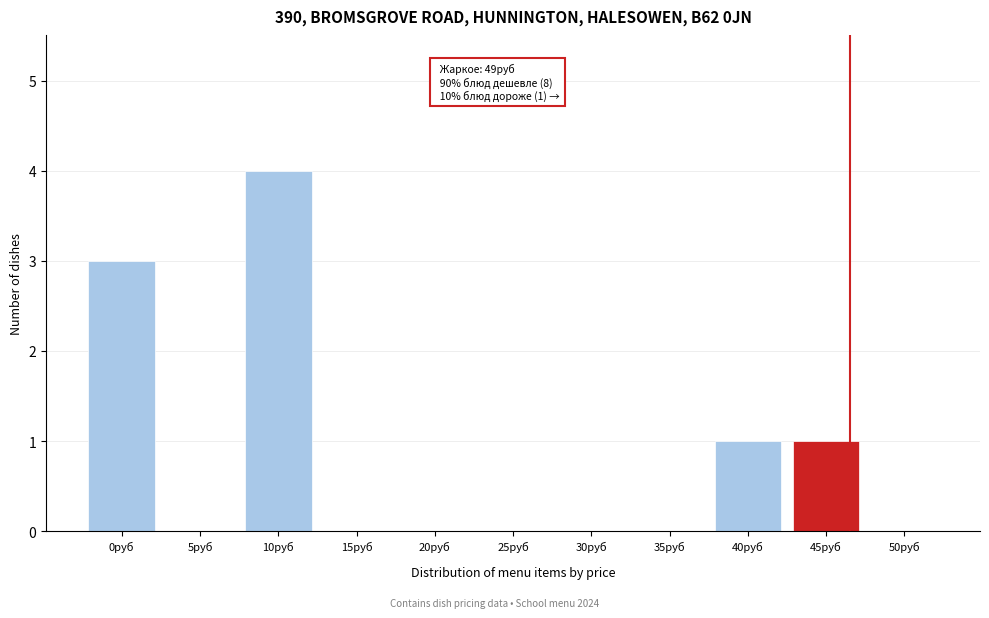

Reading left to right, extract all data points from this chart.

0руб=3	5руб=0	10руб=4	15руб=0	20руб=0	25руб=0	30руб=0	35руб=0	40руб=1	45руб=1	50руб=0